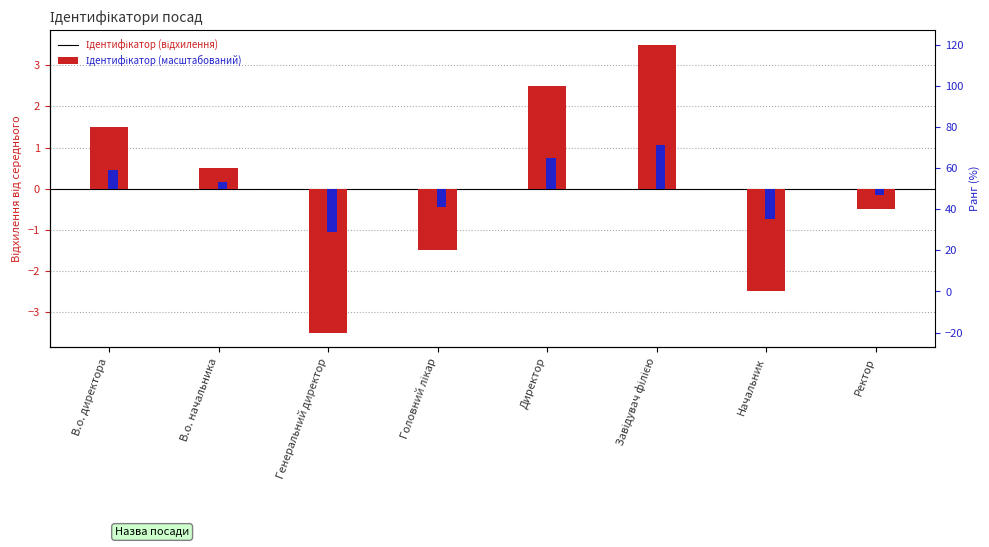

What is the minimum value for Ідентифікатор (масштабований)?

-1.1